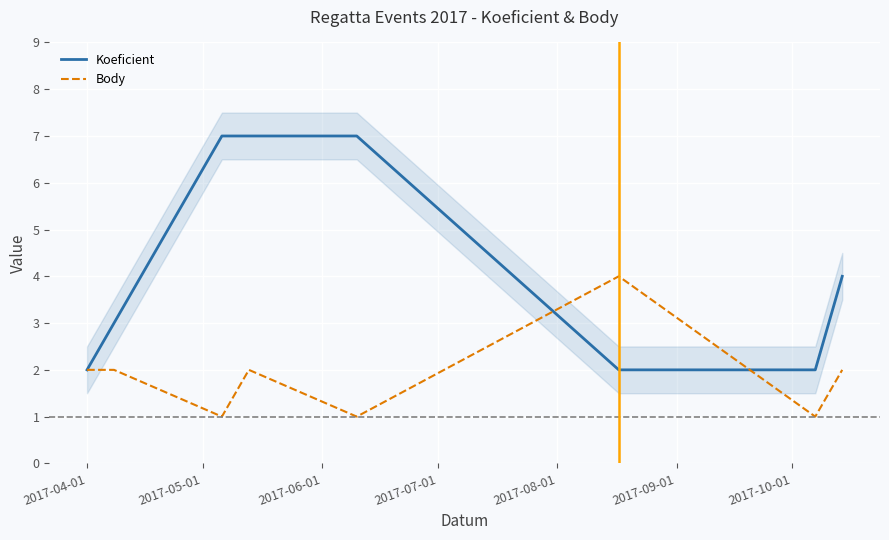

How many times do Body and Koeficient cross each other?

2